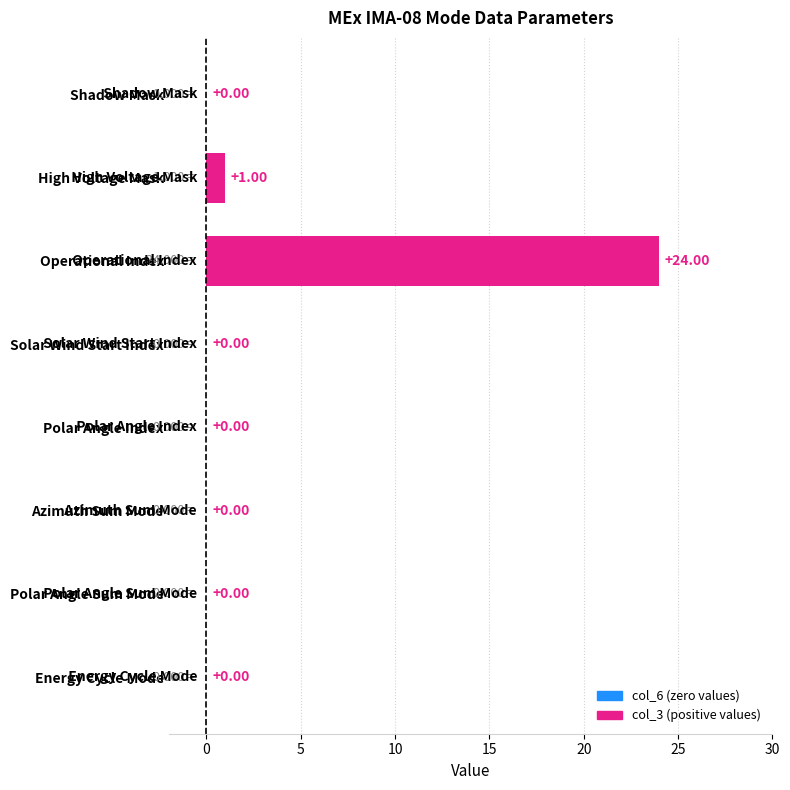

Are the bars horizontal?

Yes